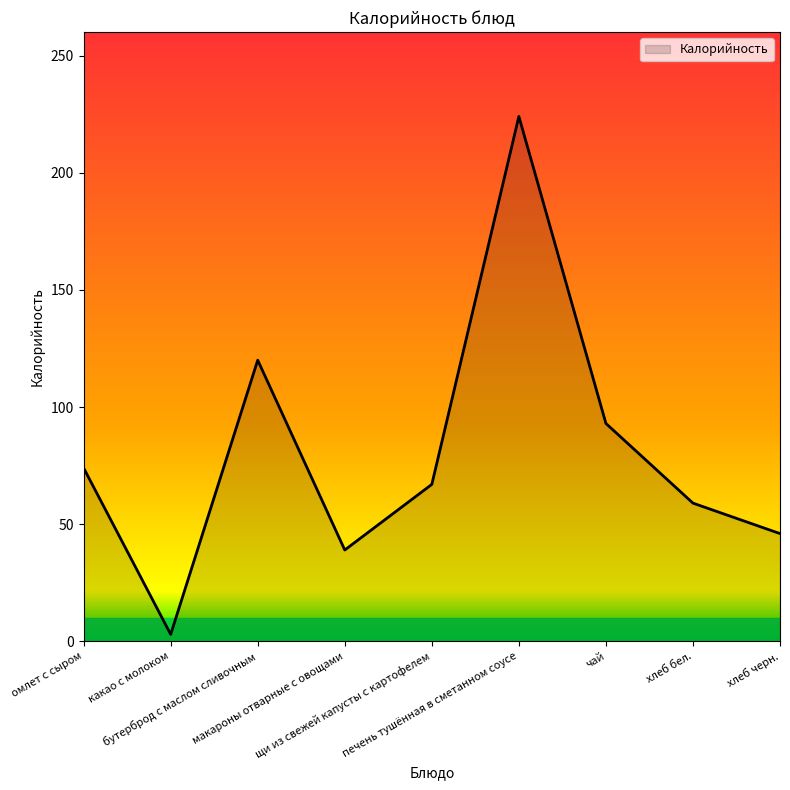

What is the greatest value displayed?

224